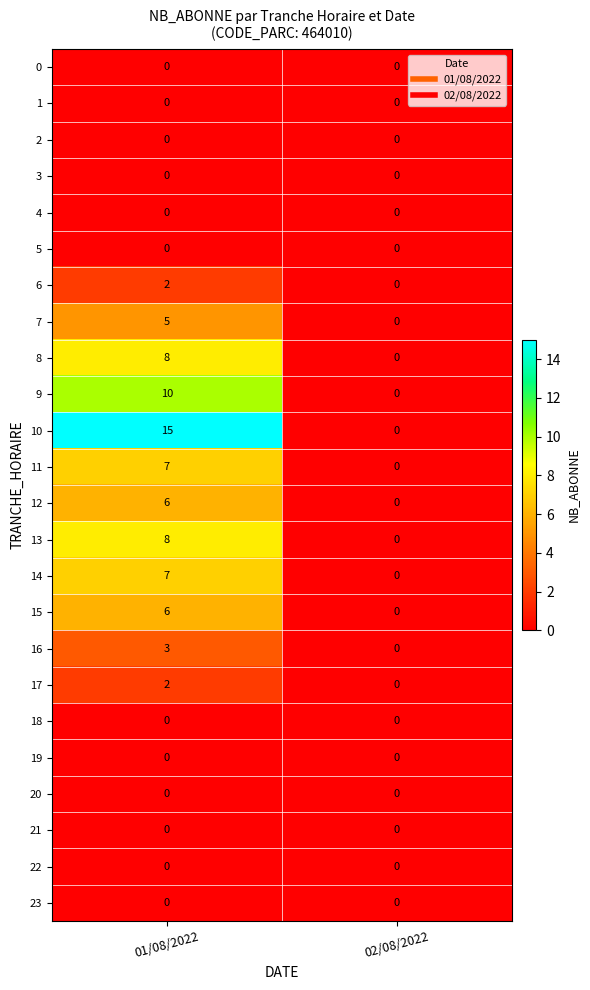

The 0 series shows 0 at 01/08/2022. True or false?

True